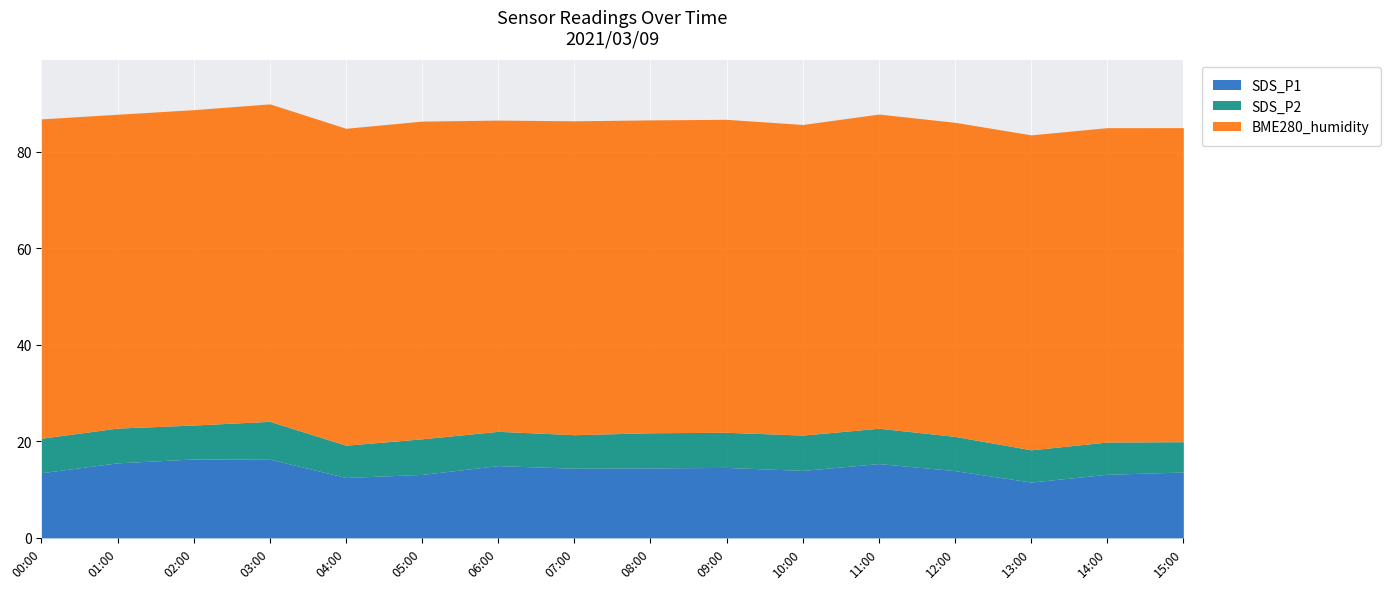

Is it true that SDS_P1 equals 22.9 at 07:00?

False